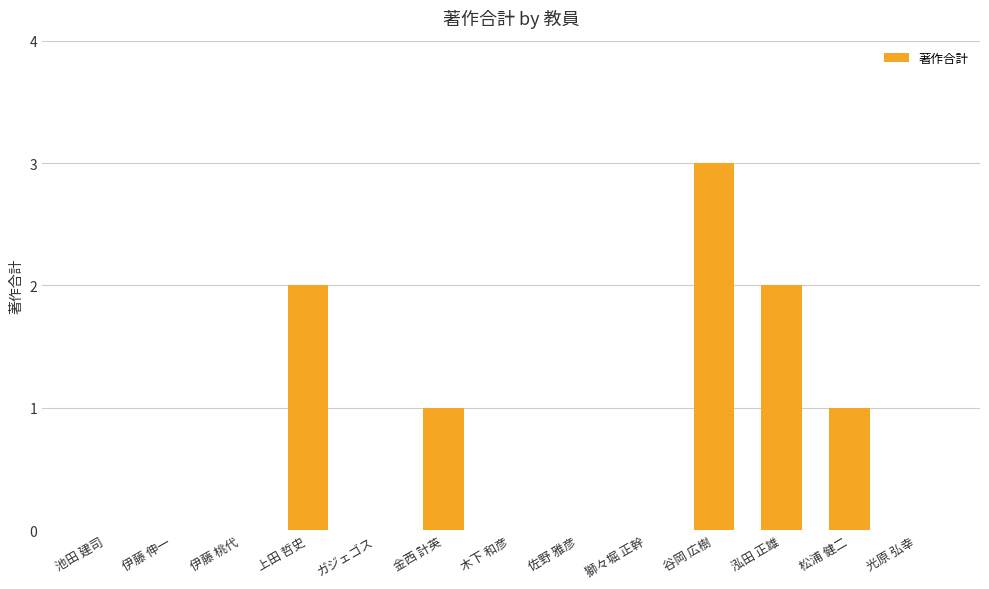

What is the sum of all values?

9